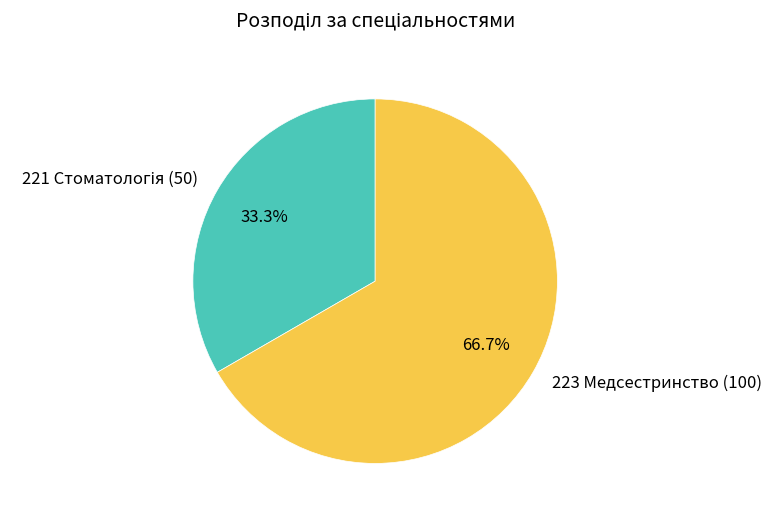

Does 223 Медсестринство (100) represent more than half of the total?

Yes